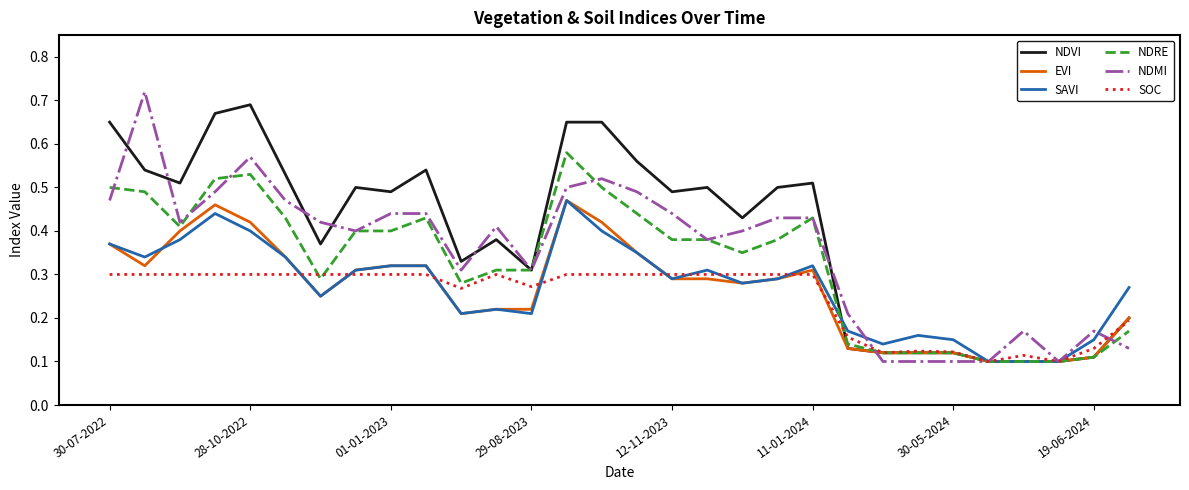

What is the sum of all EVI values?

8.0